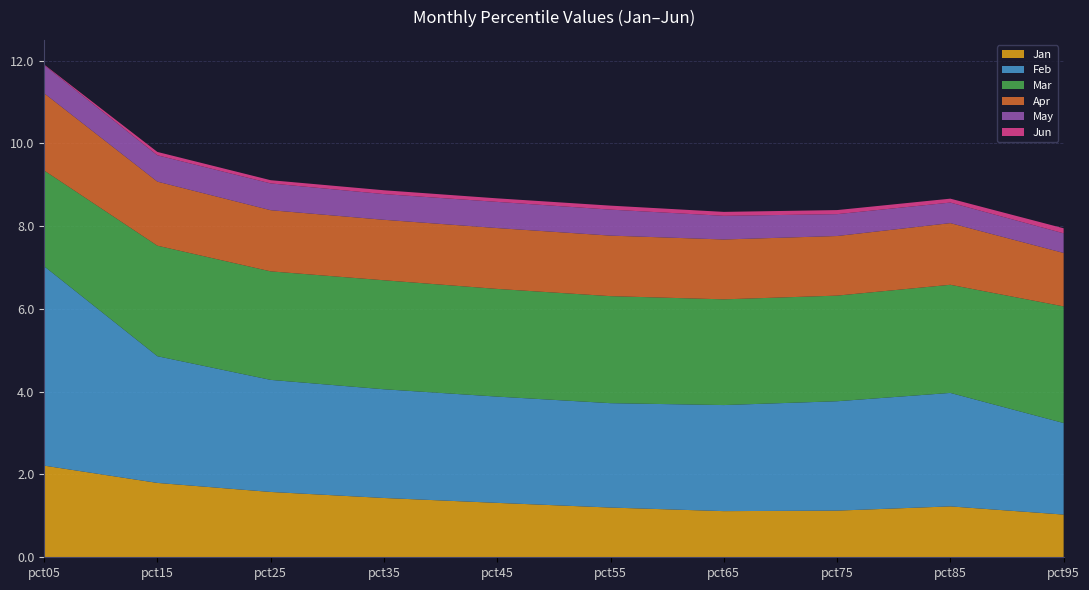

Reading right to left, list all the values displayed in this chart.

Jan: pct95=1.0	pct85=1.2	pct75=1.1	pct65=1.1	pct55=1.2	pct45=1.3	pct35=1.4	pct25=1.6	pct15=1.8	pct05=2.2
Feb: pct95=2.2	pct85=2.7	pct75=2.6	pct65=2.6	pct55=2.5	pct45=2.6	pct35=2.6	pct25=2.7	pct15=3.1	pct05=4.8
Mar: pct95=2.8	pct85=2.6	pct75=2.6	pct65=2.6	pct55=2.6	pct45=2.6	pct35=2.6	pct25=2.6	pct15=2.7	pct05=2.3
Apr: pct95=1.3	pct85=1.5	pct75=1.4	pct65=1.4	pct55=1.5	pct45=1.5	pct35=1.5	pct25=1.5	pct15=1.5	pct05=1.9
May: pct95=0.5	pct85=0.5	pct75=0.5	pct65=0.6	pct55=0.6	pct45=0.6	pct35=0.6	pct25=0.6	pct15=0.6	pct05=0.7
Jun: pct95=0.1	pct85=0.1	pct75=0.1	pct65=0.1	pct55=0.1	pct45=0.1	pct35=0.1	pct25=0.1	pct15=0.1	pct05=0.0